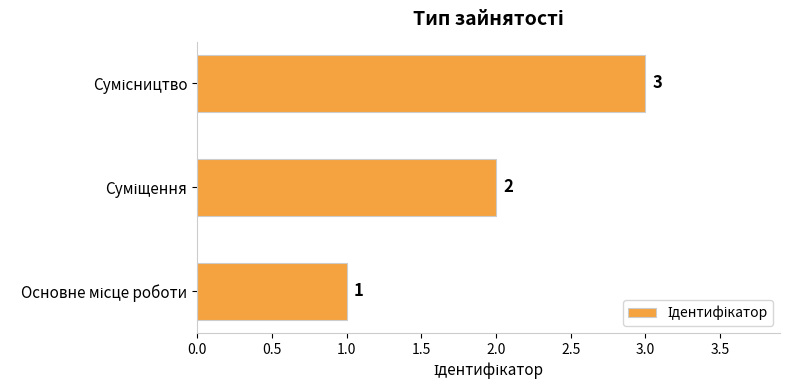

What is the sum of all values?

6